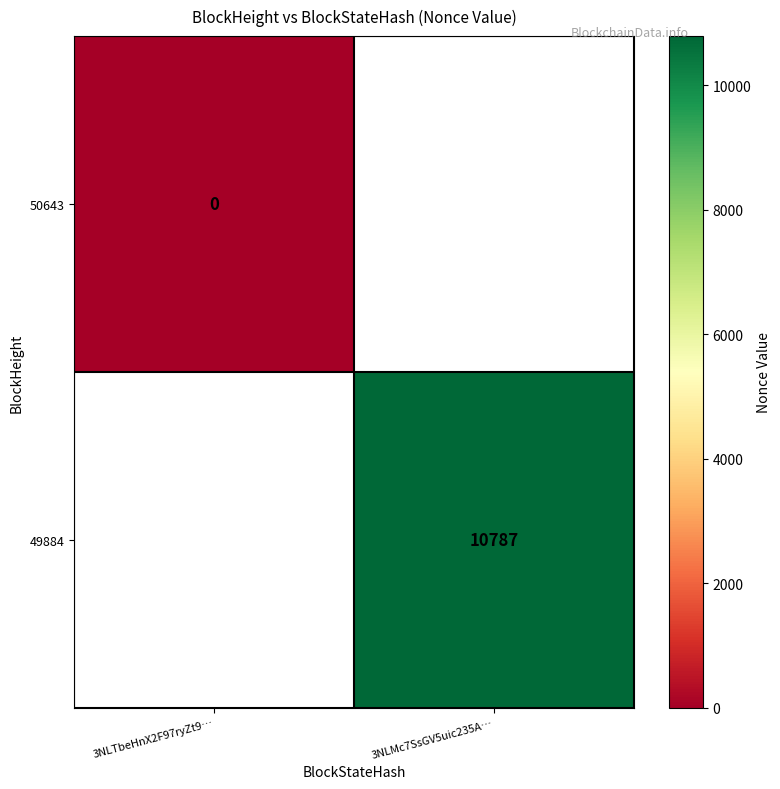

True or false: 49884 has a value of 10787 at 3NLMc7SsGV5uic235A….

True